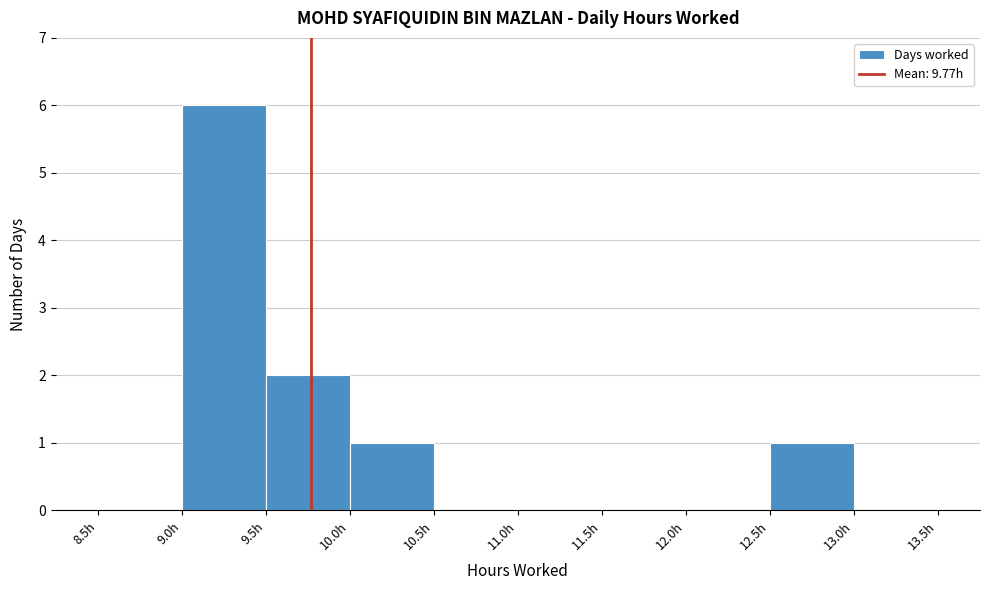

What is the height of the bar covering 12.5 to 13.0 on the x-axis? The values are not printed on the chart, so give them approximately, as read against the axis.

1